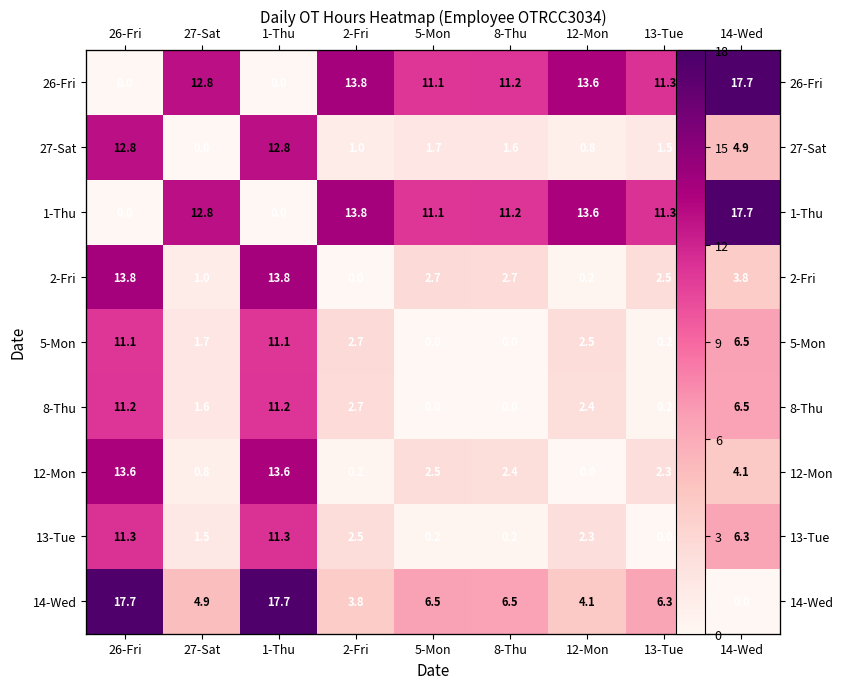

Rank the categories by 13-Tue value from highest to lowest.

26-Fri, 1-Thu, 14-Wed, 2-Fri, 12-Mon, 27-Sat, 5-Mon, 8-Thu, 13-Tue